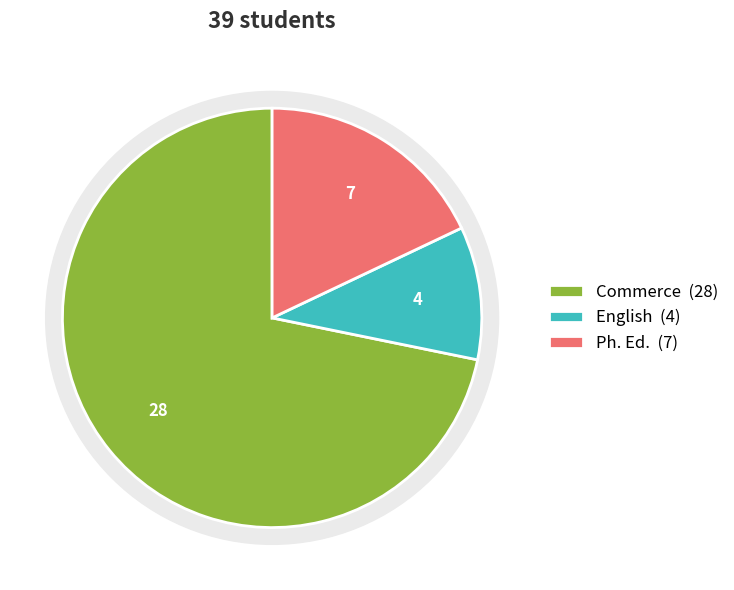

Count the number of slices in the pie.

3